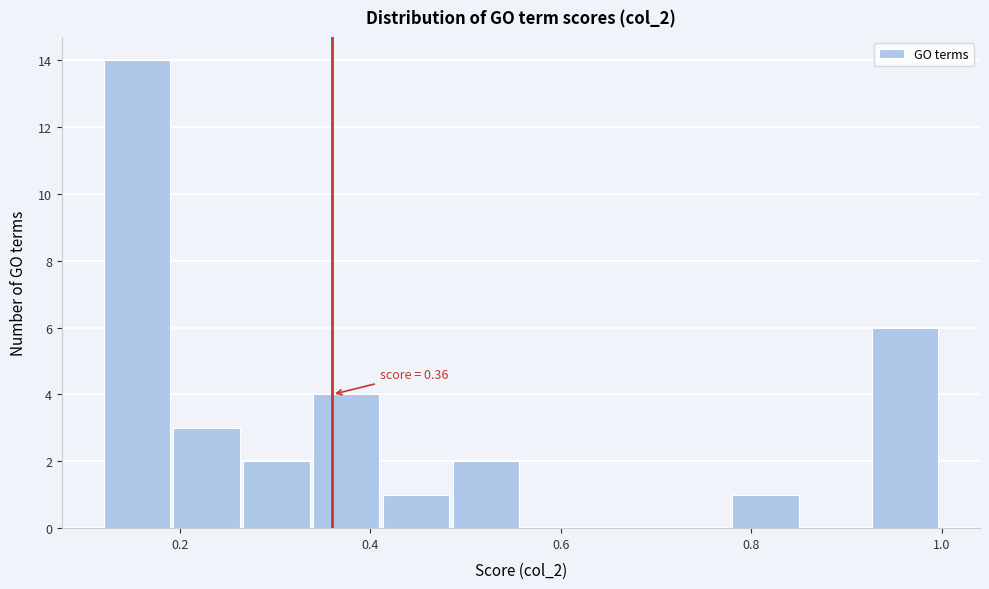

Around what value on the x-axis is the tallest bar? Give the approximate position of its centre, as read against the axis.

0.16